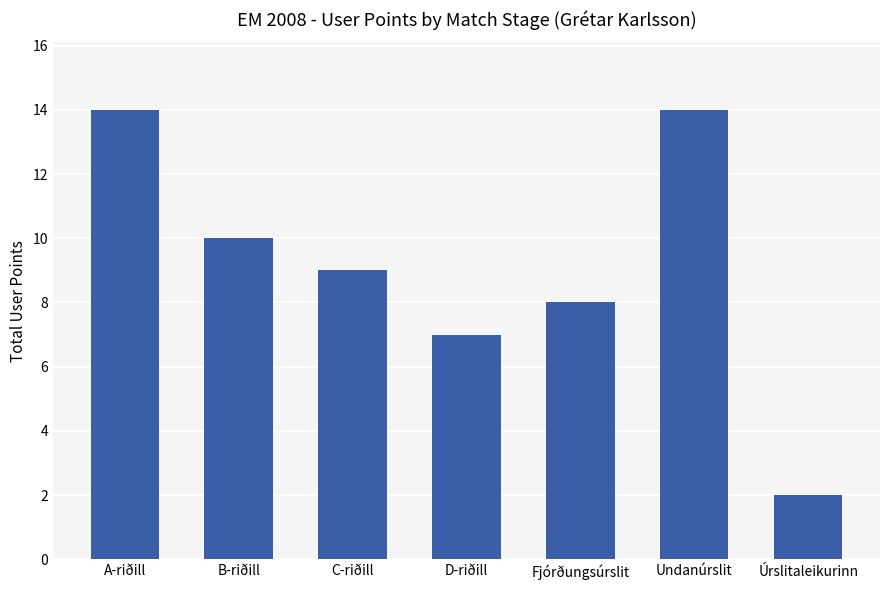

What position from the left is C-riðill?

3